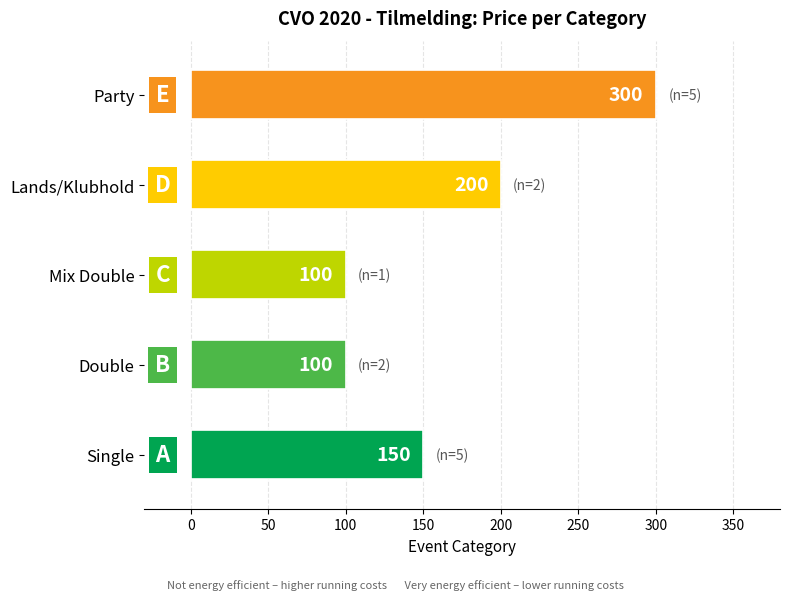

Does the chart contain stacked bars?

No